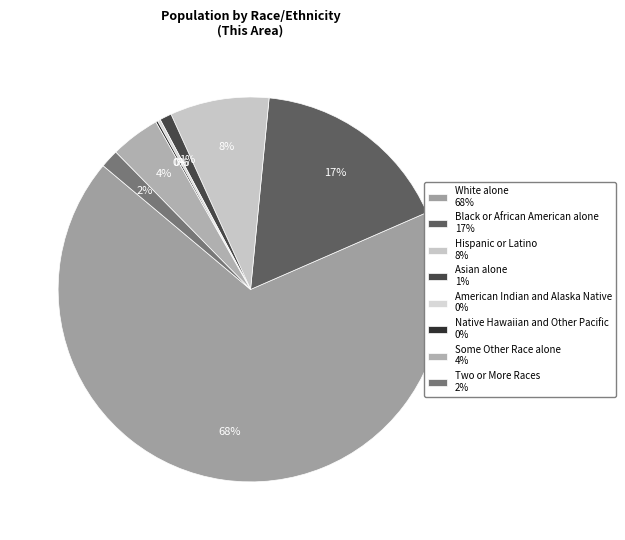

Is Hispanic or Latino the majority of the pie?

No